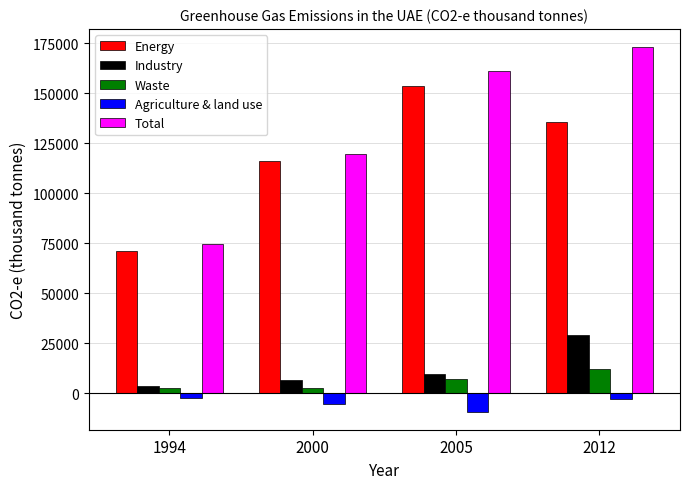

Which series has the largest total across all categories?

Total